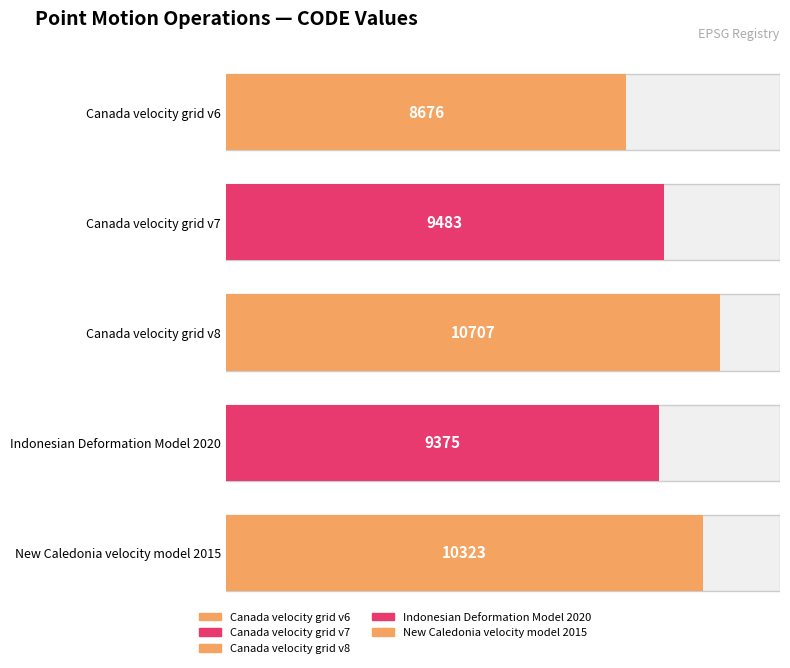

What is the label of the 2nd bar from the left?

Canada velocity grid v7